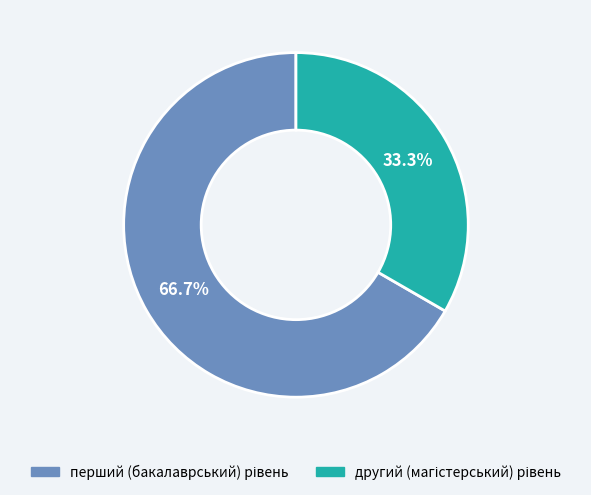

Does any single category account for the majority?

Yes